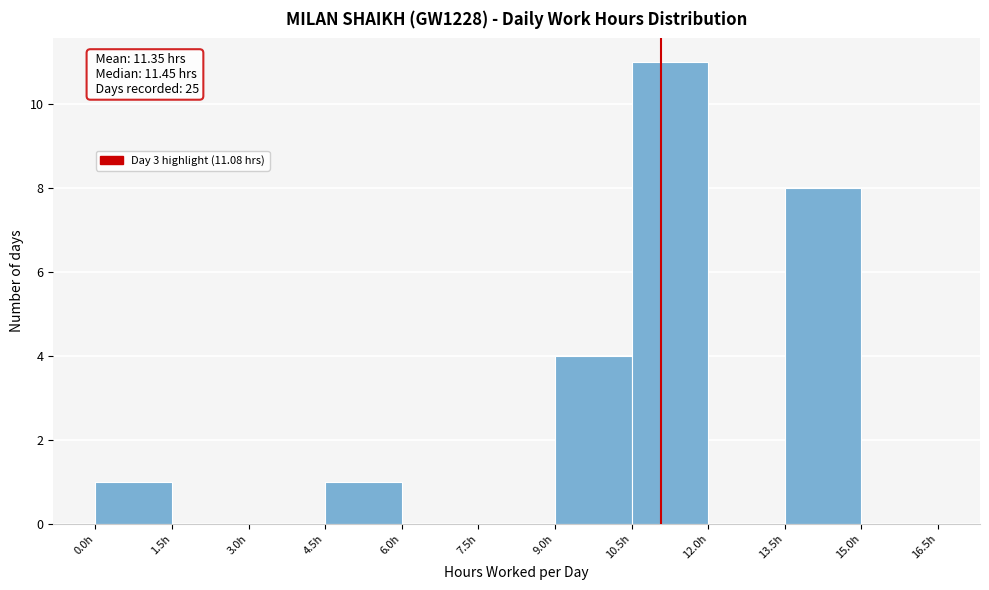

Which range on the x-axis has the tallest bar?

10.5 to 12.0